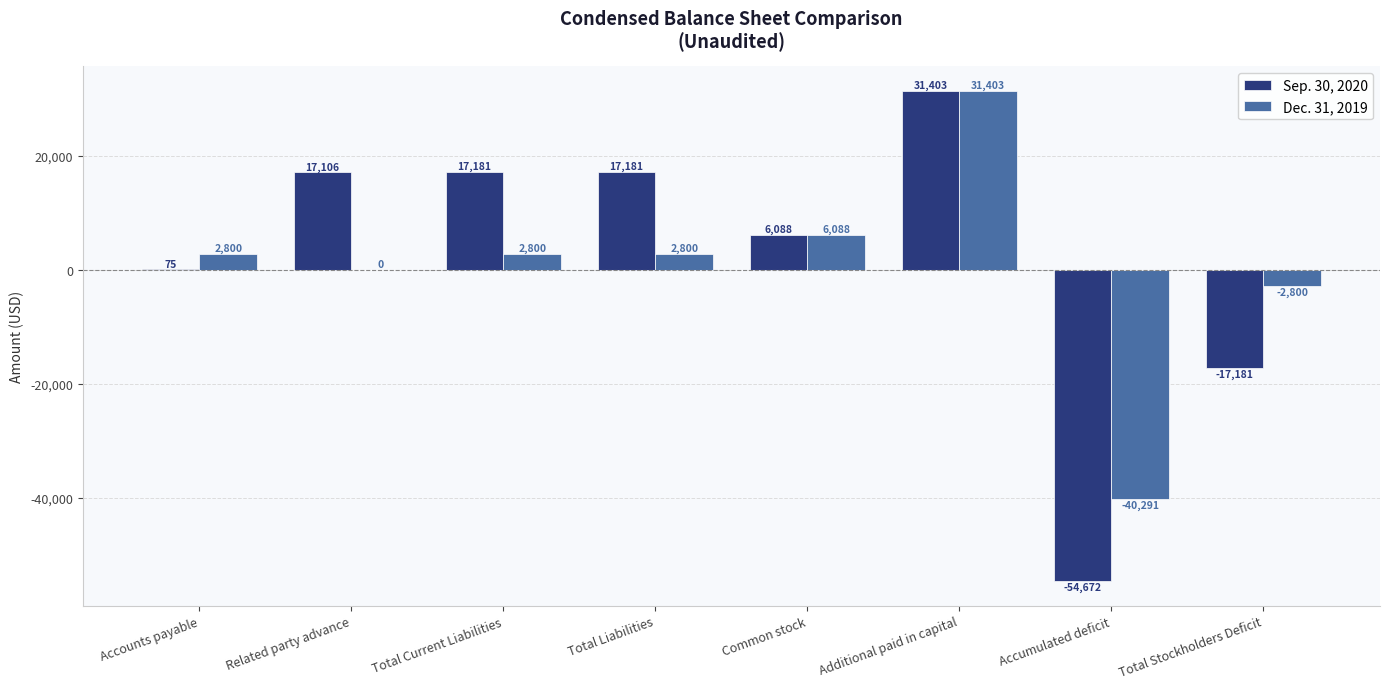

The Sep. 30, 2020 series shows 31403 at Additional paid in capital. True or false?

True